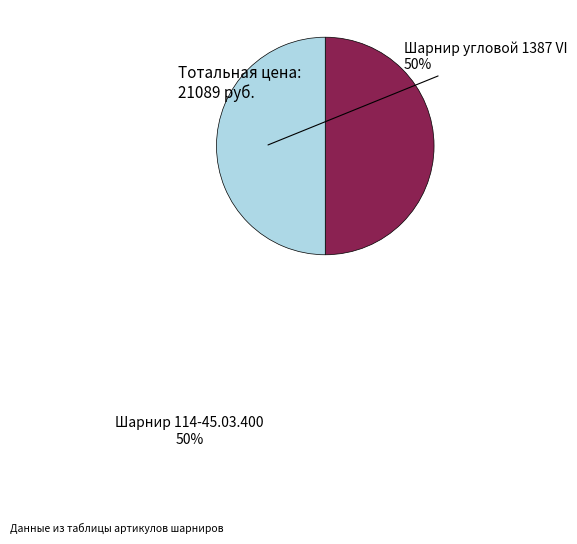

How many slices are in this pie chart?

2